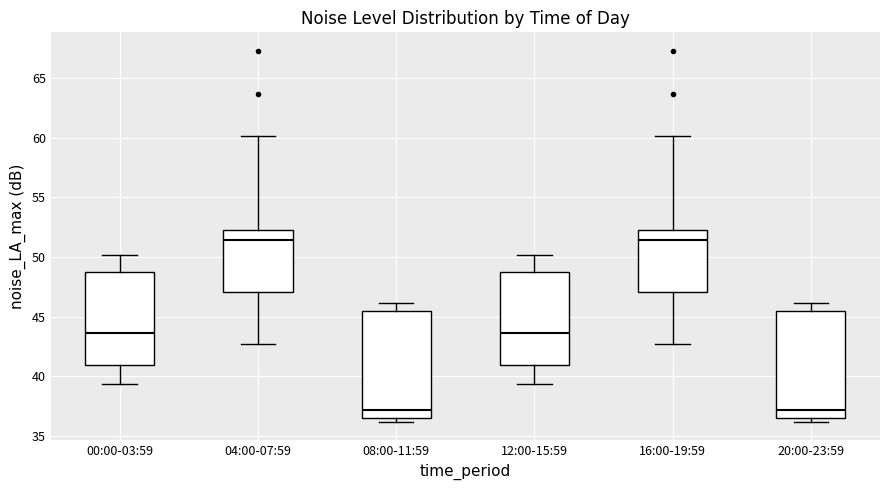

Reading left to right, read every box against the y-axis: the position of its median line, the range the box covers, and the ends of its whiskers. The values are not printed on the chart, so give them approximately, as read against the axis.

00:00-03:59: median 43.5, box 41.0 to 49.0, whiskers 39.5 to 50.0
04:00-07:59: median 51.5, box 47.0 to 52.5, whiskers 42.5 to 60.0
08:00-11:59: median 37.0, box 36.5 to 45.5, whiskers 36.0 to 46.0
12:00-15:59: median 43.5, box 41.0 to 49.0, whiskers 39.5 to 50.0
16:00-19:59: median 51.5, box 47.0 to 52.5, whiskers 42.5 to 60.0
20:00-23:59: median 37.0, box 36.5 to 45.5, whiskers 36.0 to 46.0